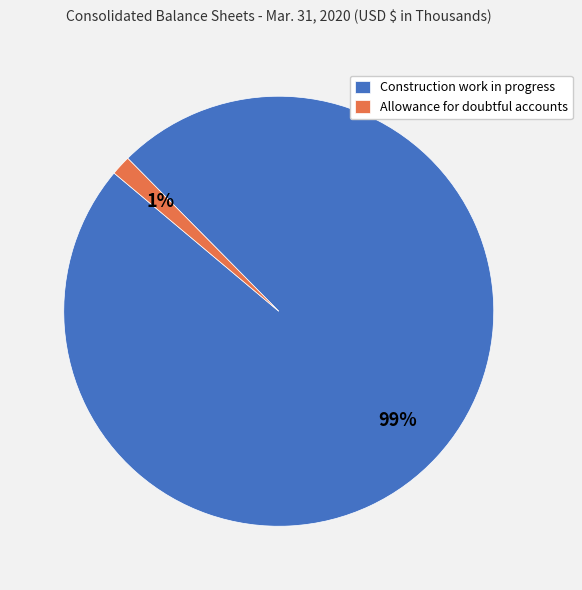

To the nearest percent, what percentage of the pie is Allowance for doubtful accounts?

1%